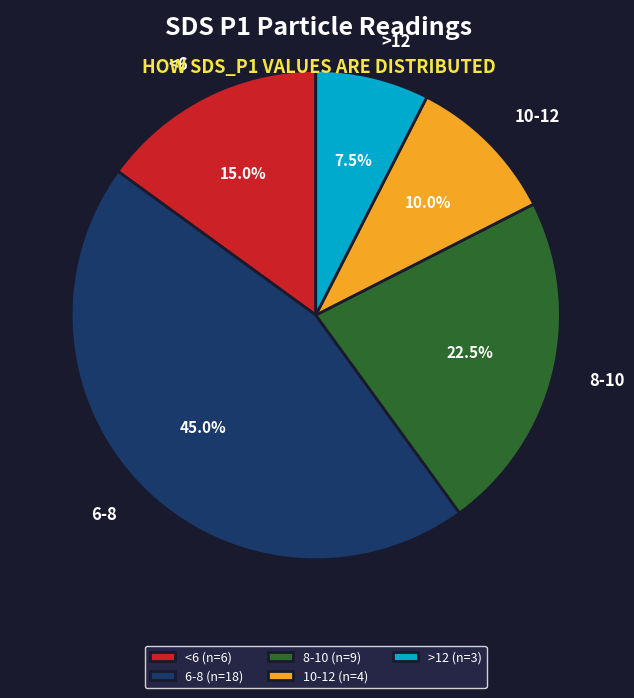

Is there a majority slice in this chart?

No